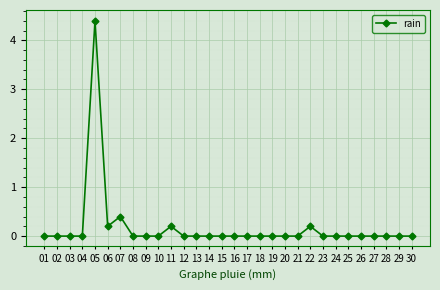

What is the sum of all values?

5.4